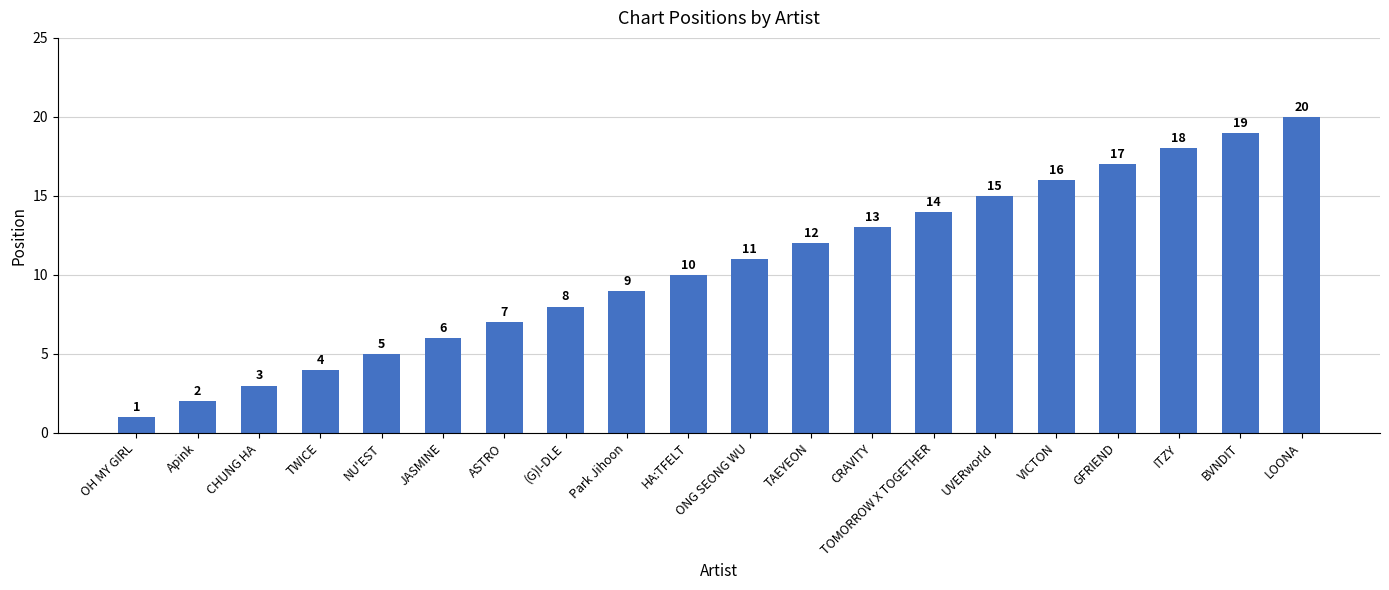

List the labels in order of value, largest first.

LOONA, BVNDIT, ITZY, GFRIEND, VICTON, UVERworld, TOMORROW X TOGETHER, CRAVITY, TAEYEON, ONG SEONG WU, HA:TFELT, Park Jihoon, (G)I-DLE, ASTRO, JASMINE, NU'EST, TWICE, CHUNG HA, Apink, OH MY GIRL